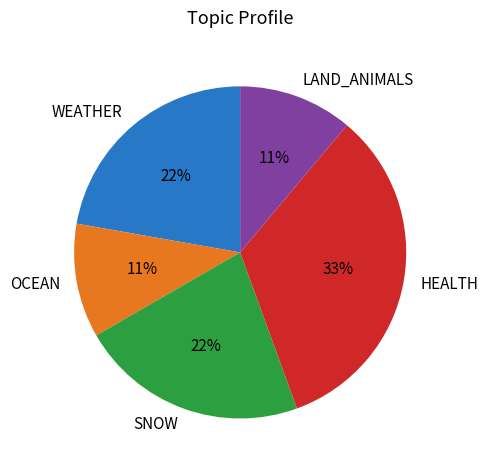

Is the sum of SNOW and OCEAN greater than half?

No